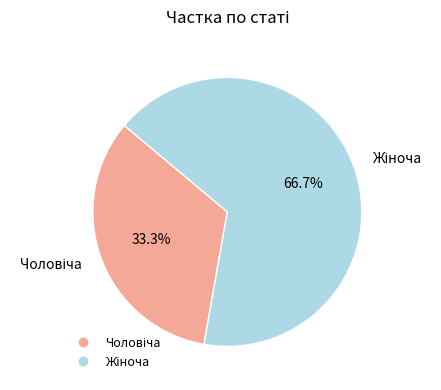

How many segments does this pie chart have?

2